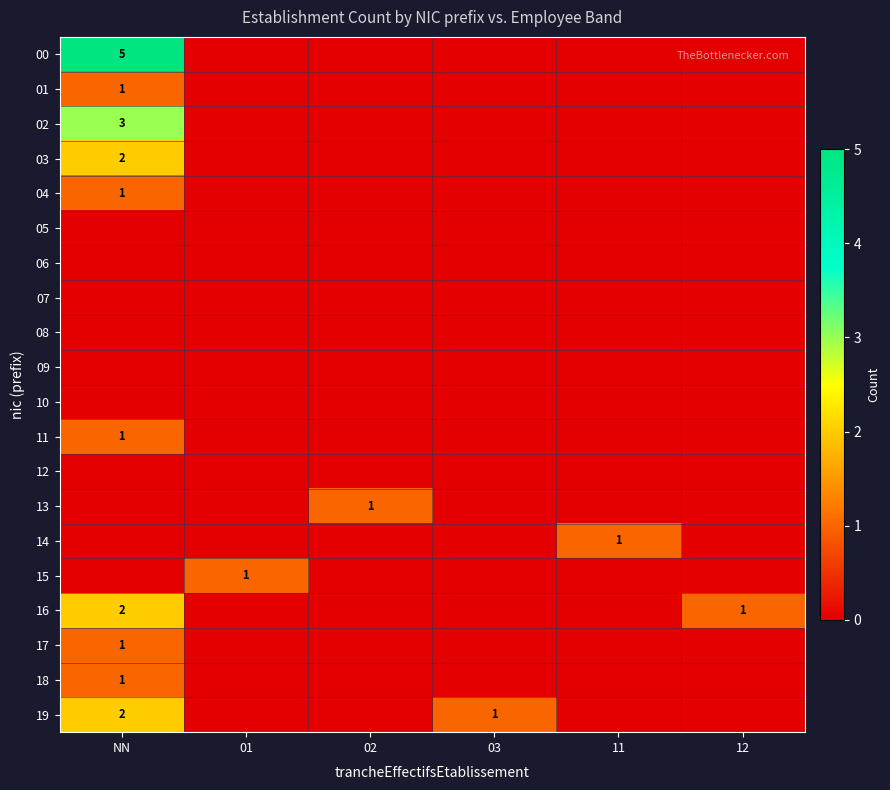

Which series changed the most between 01 and 12?

15